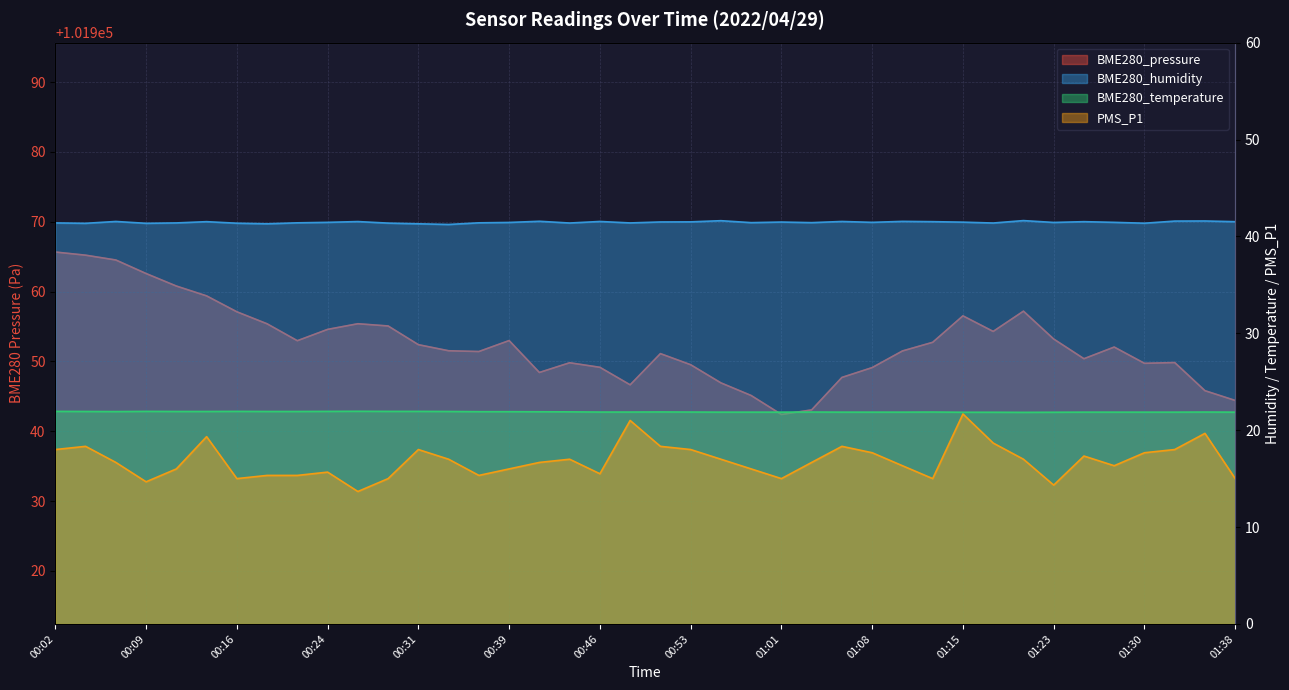

What position from the left is 01:13?

30